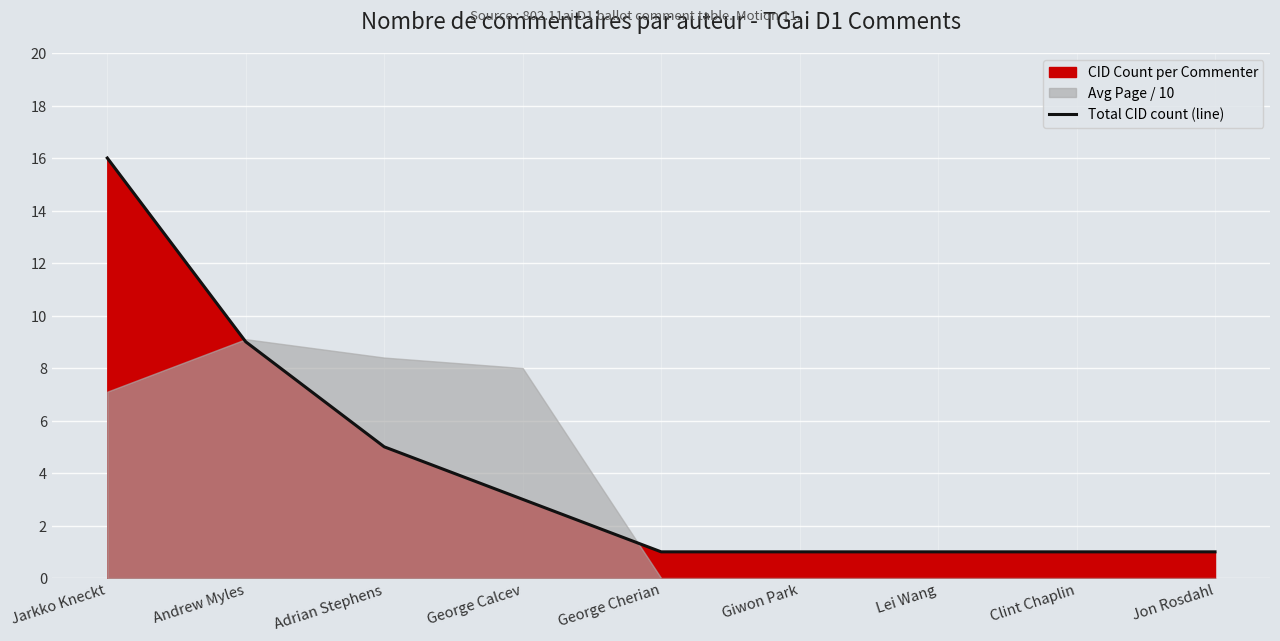

Between George Cherian and Giwon Park, which is larger?

George Cherian